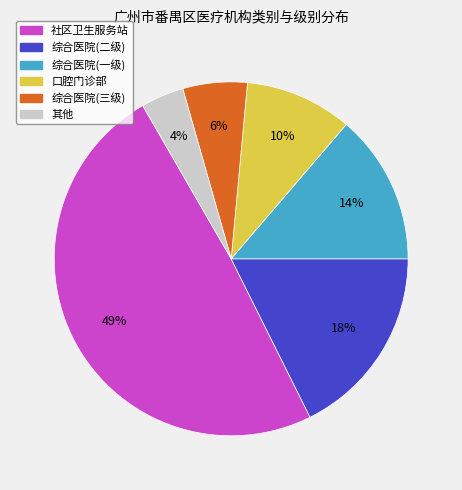

Combined, do 其他 and 综合医院(一级) account for over 50%?

No